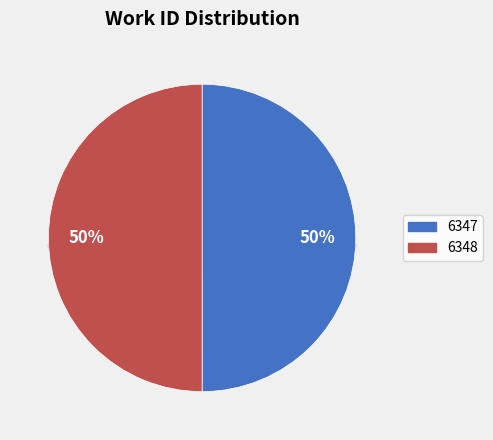

To the nearest percent, what percentage of the pie is 6347?

50%